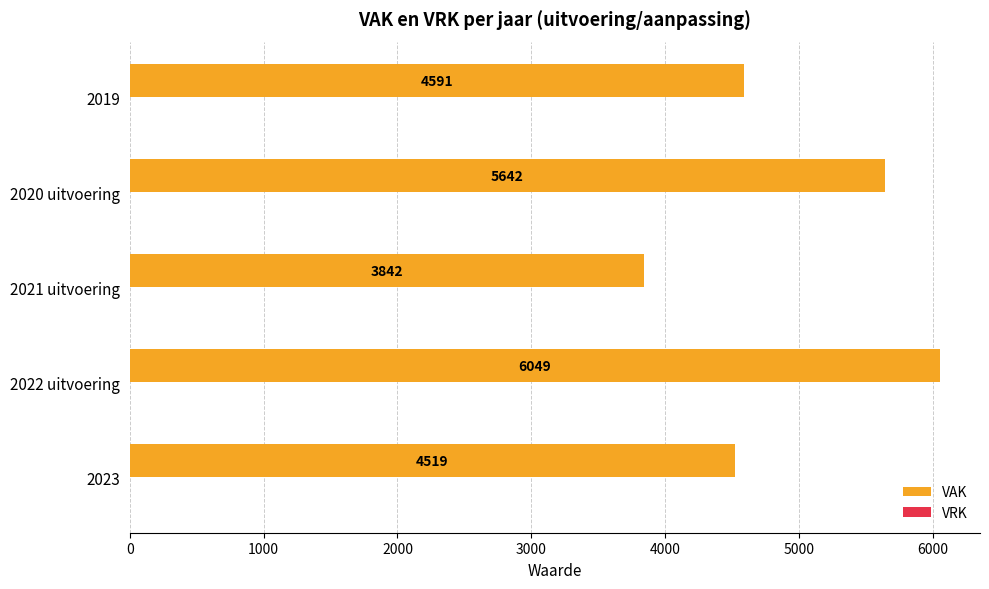

List the labels in order of value, smallest first.

2021 uitvoering, 2023, 2019, 2020 uitvoering, 2022 uitvoering